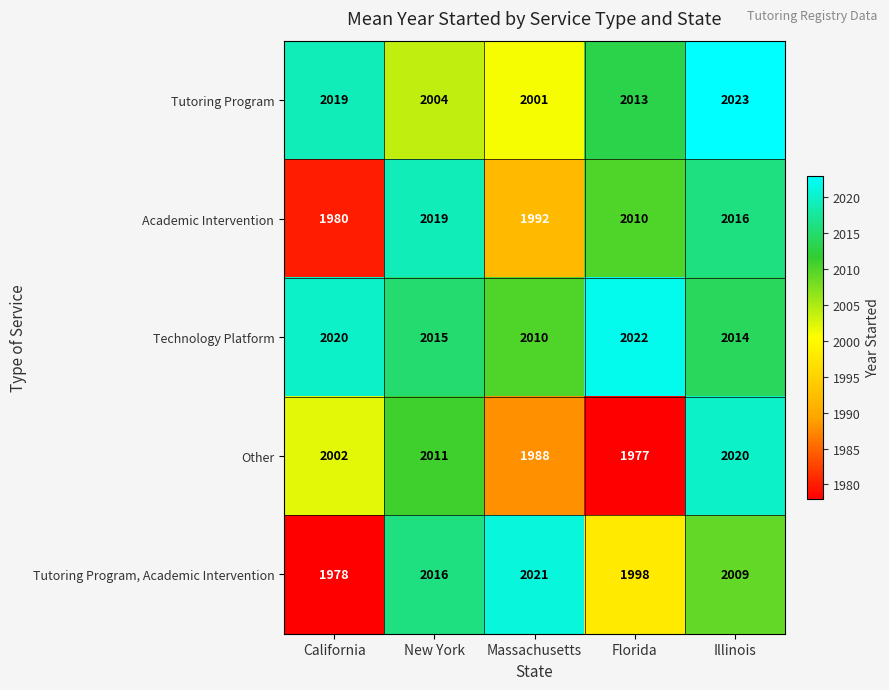

List the series in order of their peak value, highest first.

Tutoring Program, Technology Platform, Tutoring Program, Academic Intervention, Other, Academic Intervention